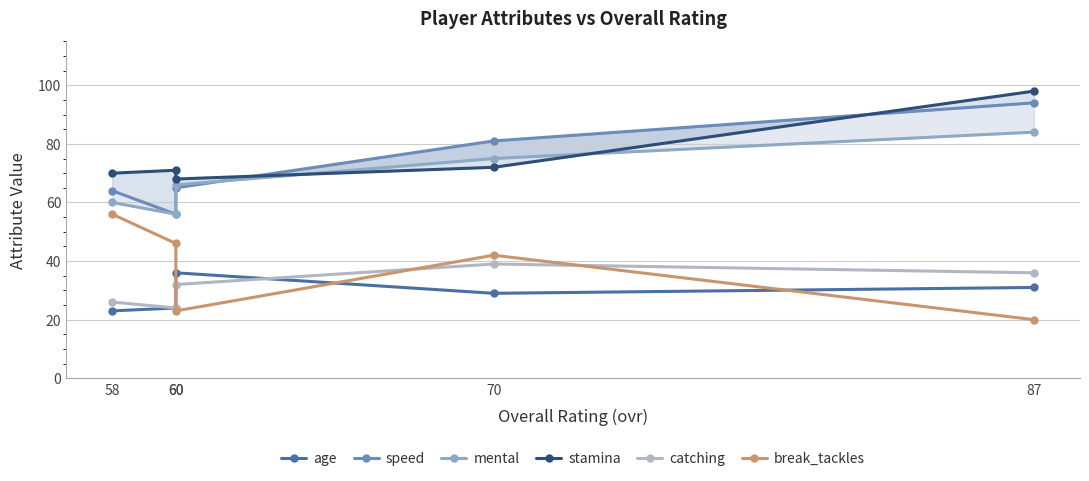

Rank the categories by age value from highest to lowest.

60, 87, 70, 60, 58